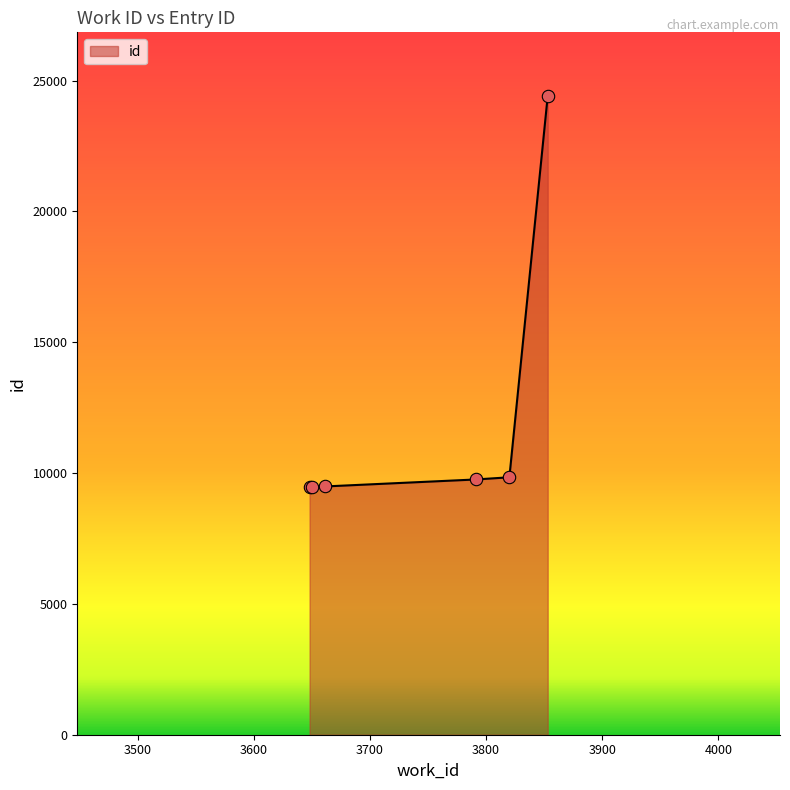

What is the average value?

12073